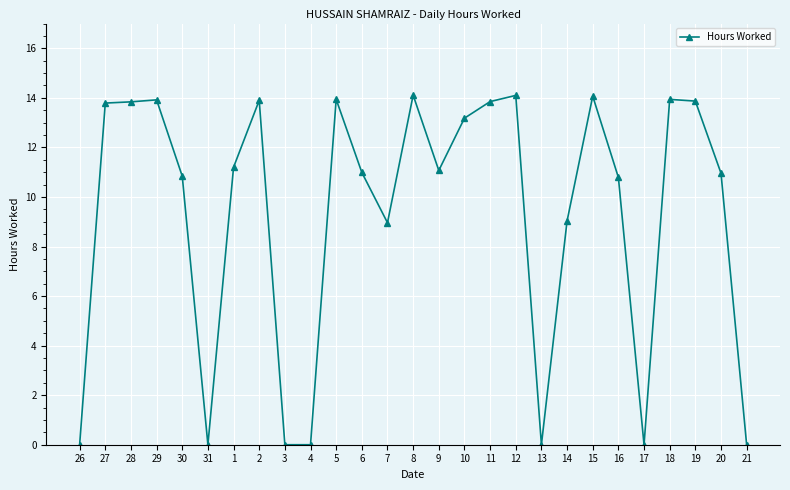

Is this an area chart (filled region under the line)?

No